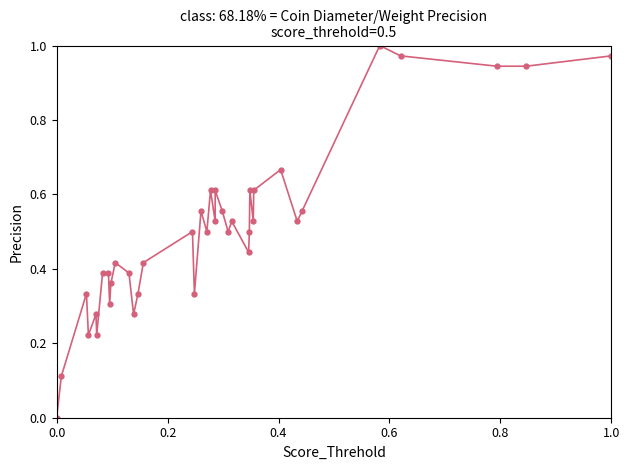

Is this an area chart (filled region under the line)?

No